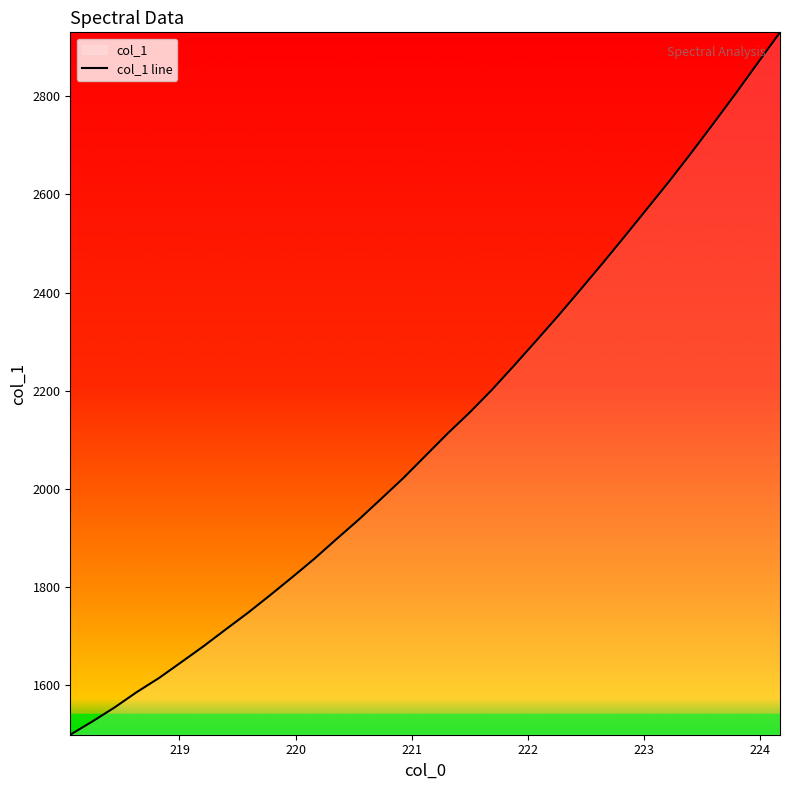

What is the greatest value displayed?

2929.9